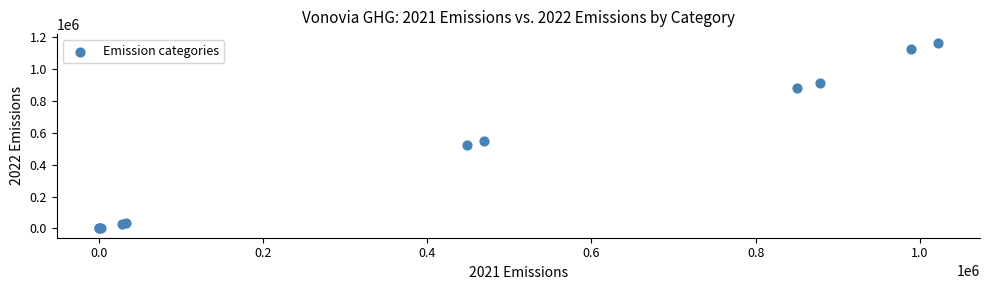

What Y value in the scatter plot is closest to 580522?

547110.0